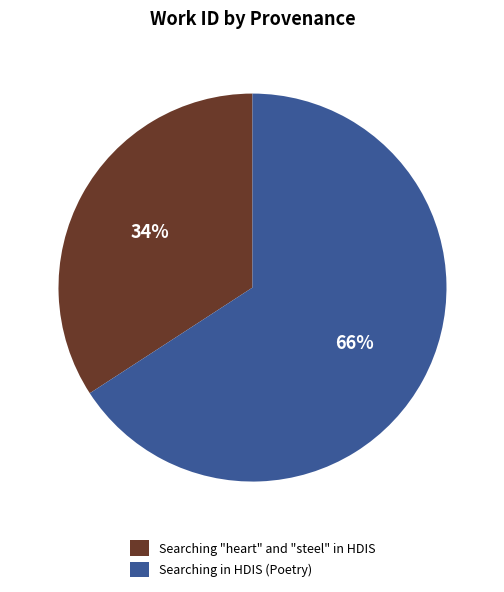

Which slice is the smallest?

Searching "heart" and "steel" in HDIS